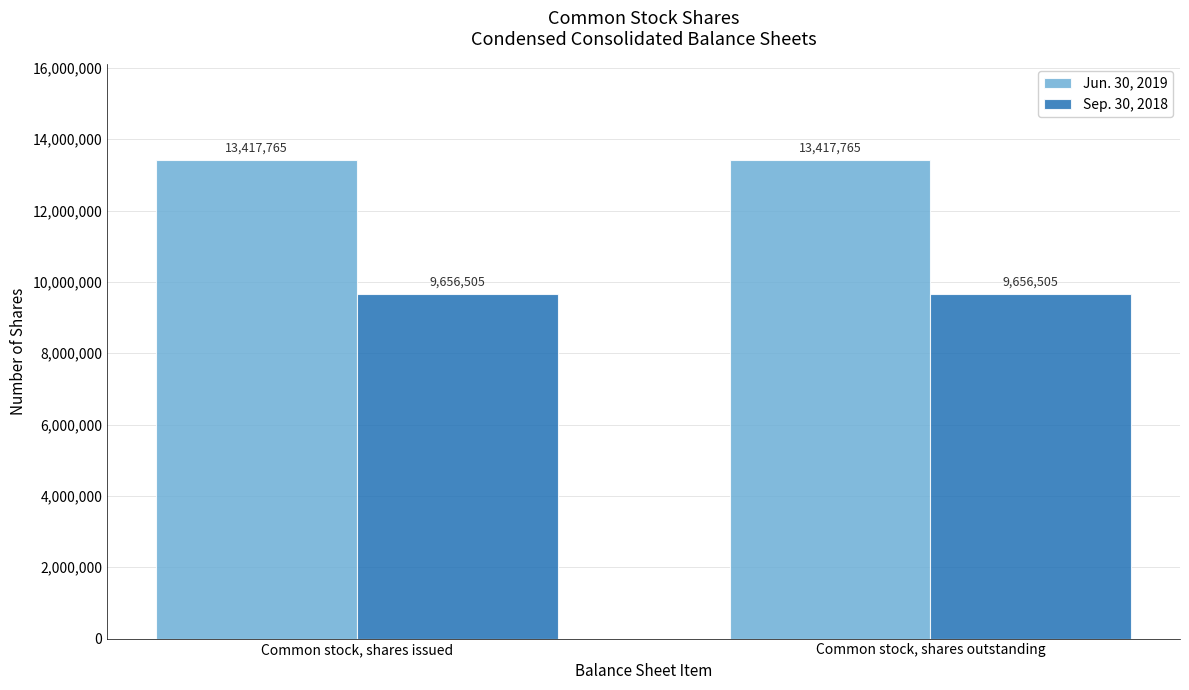

Is the value of Sep. 30, 2018 at Common stock, shares issued greater than the value of Jun. 30, 2019 at Common stock, shares outstanding?

No